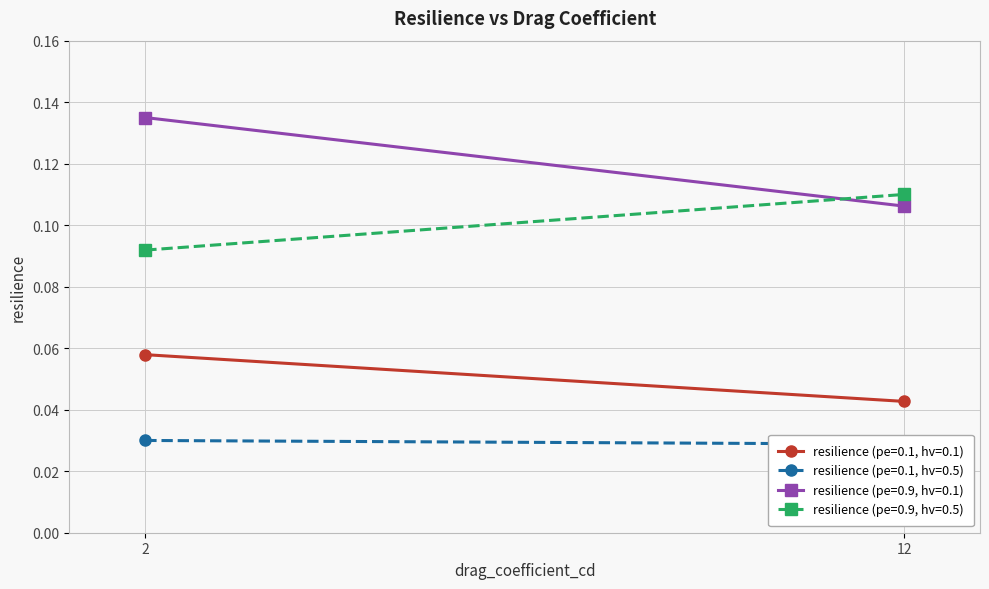

What is the sum of all resilience (pe=0.1, hv=0.1) values?

0.1